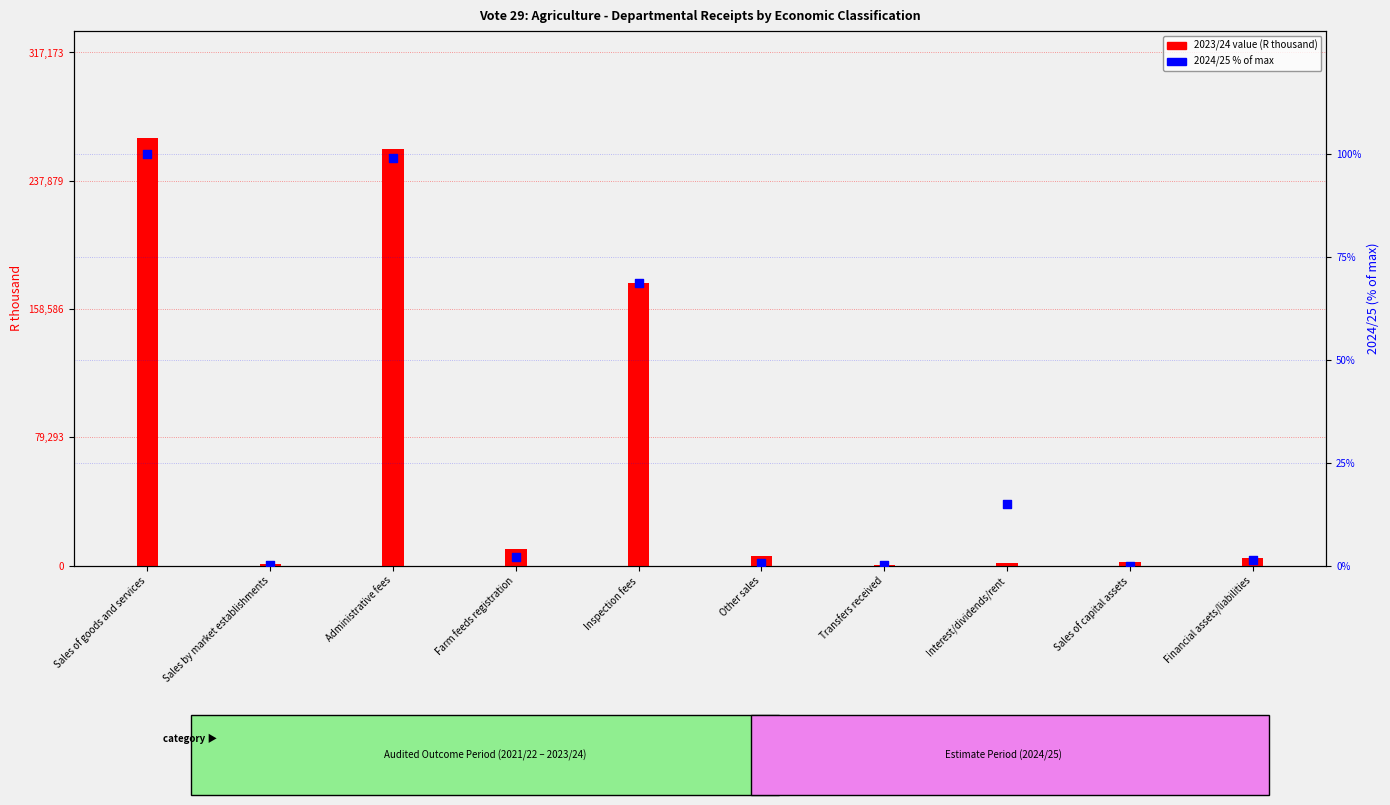

Is the value of 2023/24 value (R thousand) at Interest/dividends/rent greater than the value of 2024/25 % of max at Other sales?

Yes